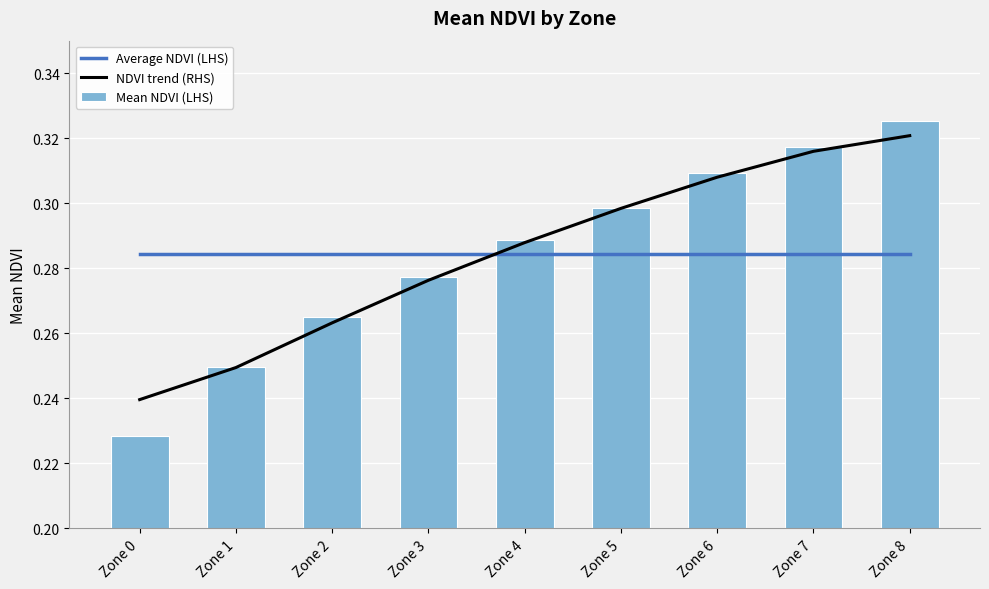

Reading right to left, transcribe all the data shown in this chart.

Average NDVI (LHS): 0.3	0.3	0.3	0.3	0.3	0.3	0.3	0.3	0.3
NDVI trend (RHS): 0.3	0.3	0.3	0.3	0.3	0.3	0.3	0.2	0.2
Mean NDVI (LHS): 0.3	0.3	0.3	0.3	0.3	0.3	0.3	0.2	0.2